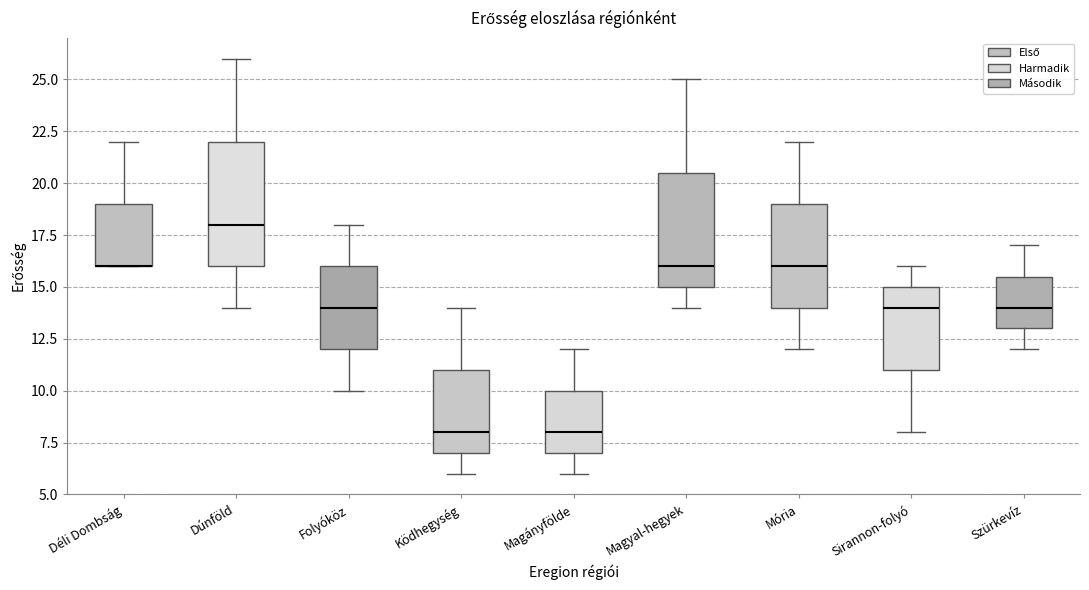

Where is the lower edge of the box for Ködhegység on the y-axis? The values are not printed on the chart, so give them approximately, as read against the axis.

7.0